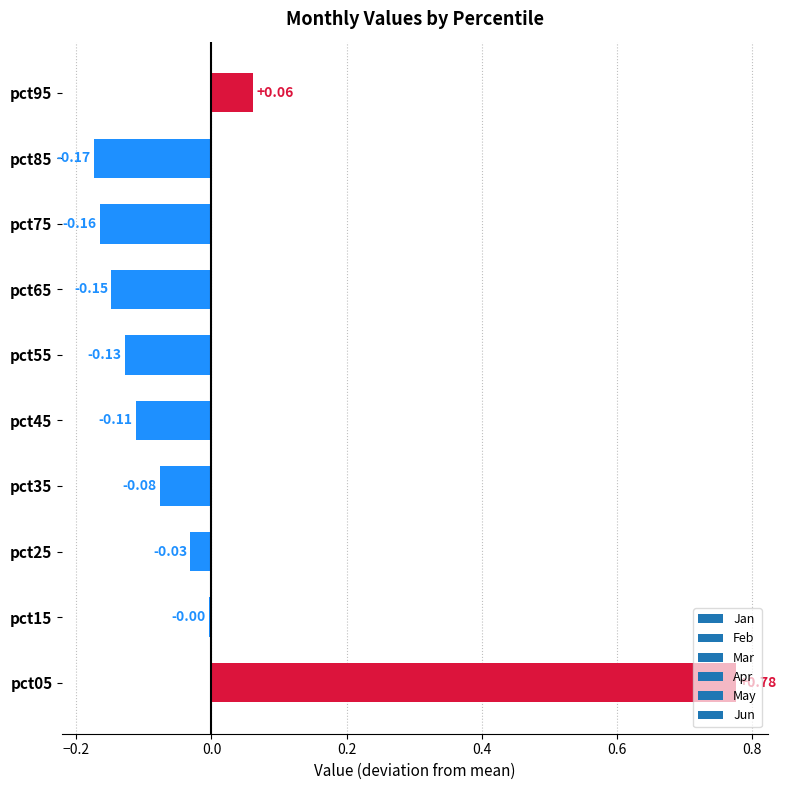

Count the number of data series in this chart.

1